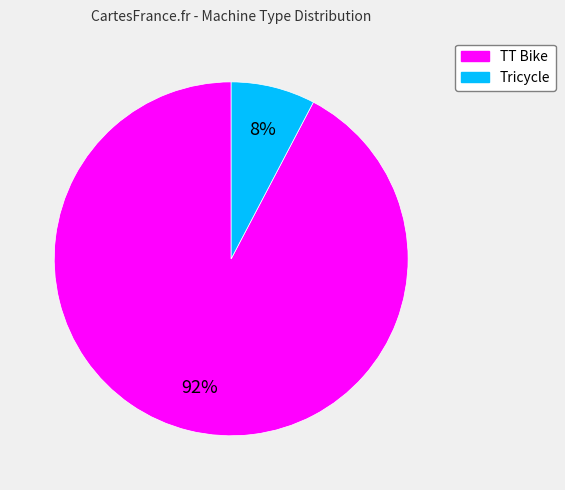

Which has a higher value, Tricycle or TT Bike?

TT Bike